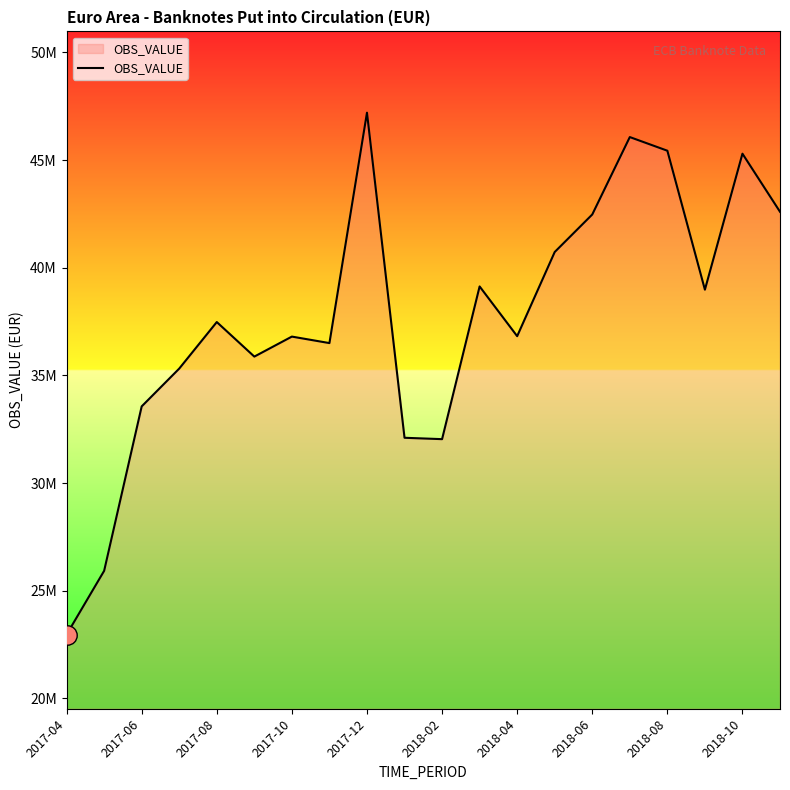

Does the chart have visible grid lines?

No